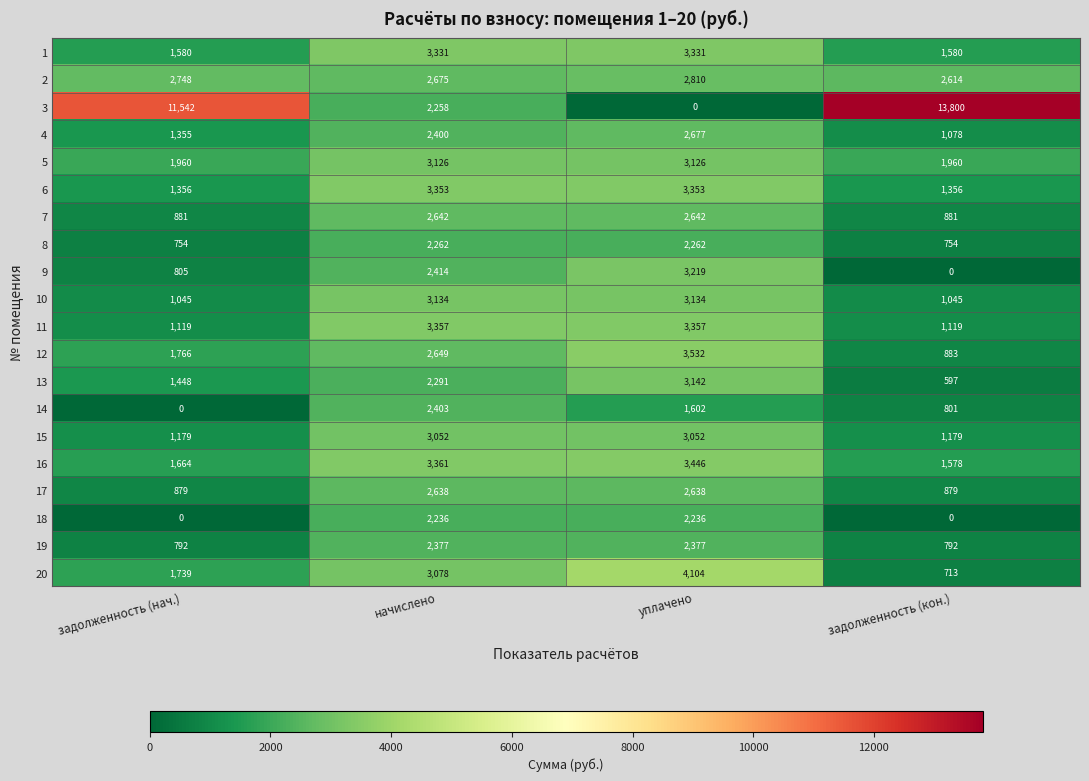

What is the sum of all 18 values?

4472